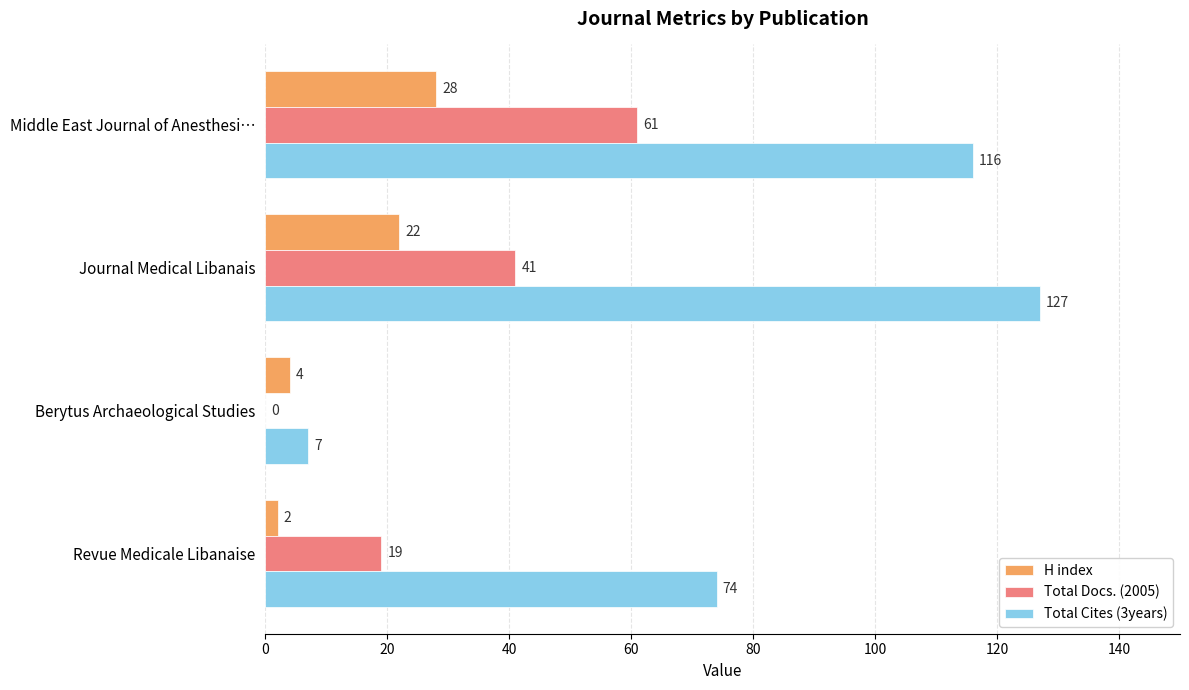

What value does the Total Cites (3years) series have at Middle East Journal of Anesthesi…?

116